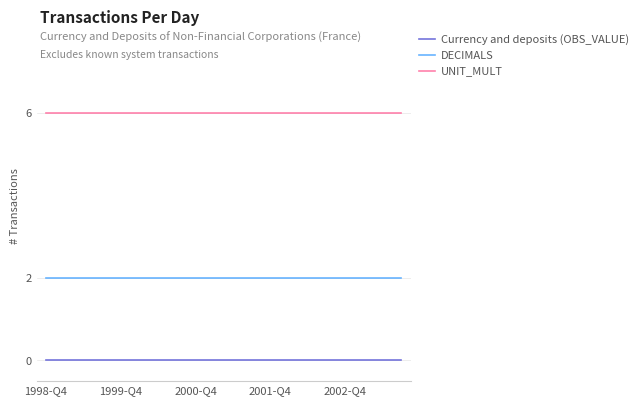

List the series in order of their overall mean, lowest first.

Currency and deposits (OBS_VALUE), DECIMALS, UNIT_MULT